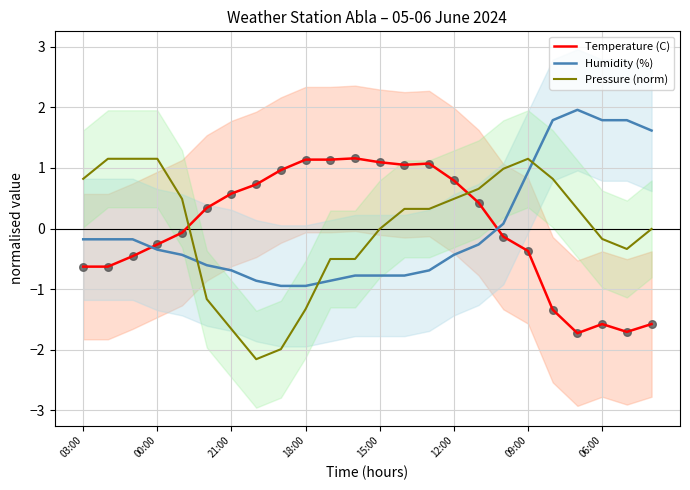

What is the total value across all series at 10?

-0.2